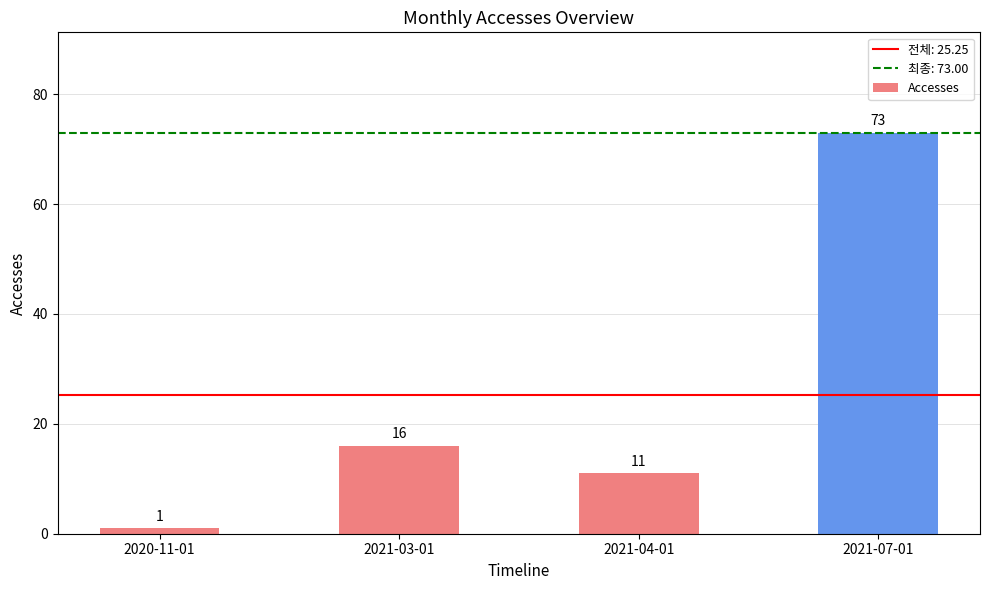

At which label is the value closest to 37?

2021-03-01